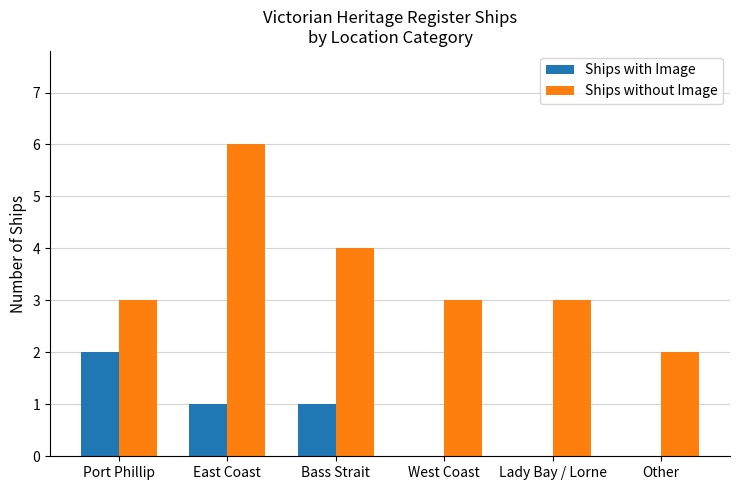

The Ships without Image series shows 3 at Lady Bay / Lorne. True or false?

True